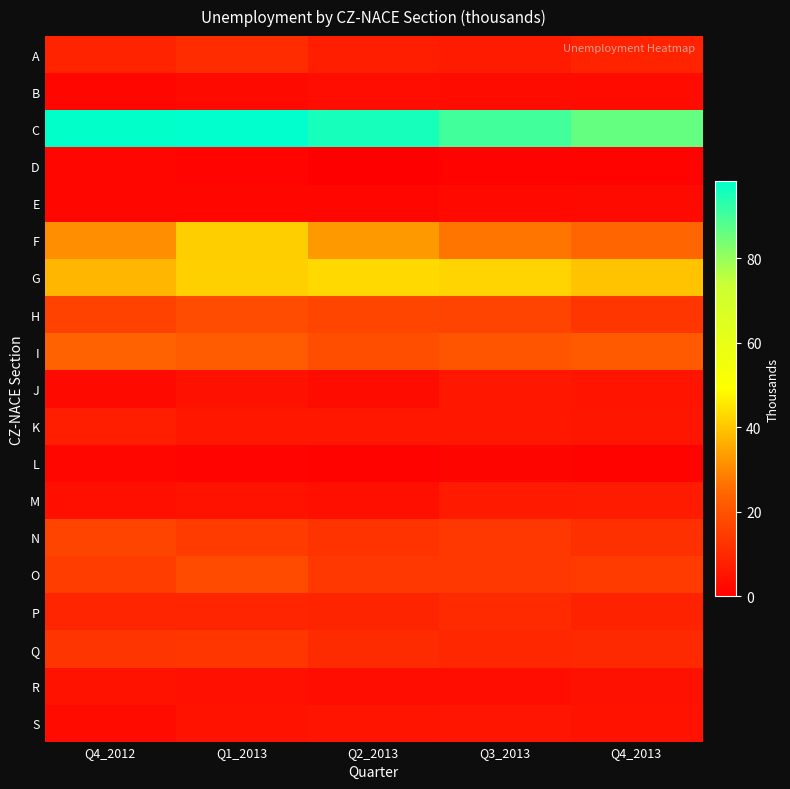

At which category is the sum across all series the highest?

Q1_2013